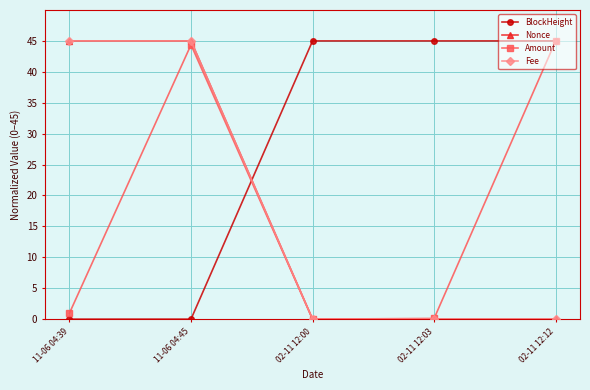

Is the value of Fee at 02-11 12:12 greater than the value of Nonce at 11-06 04:45?

No